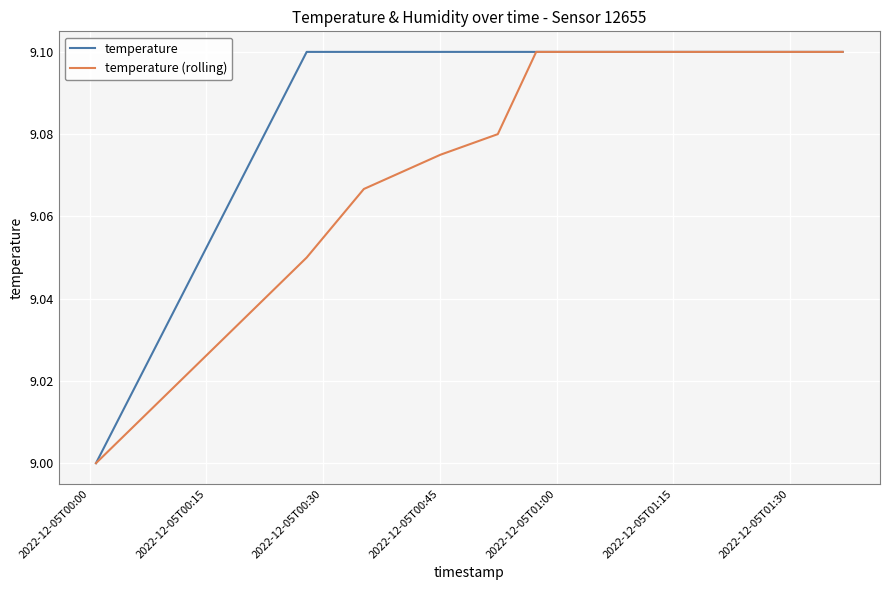

Which series has the largest total across all categories?

temperature